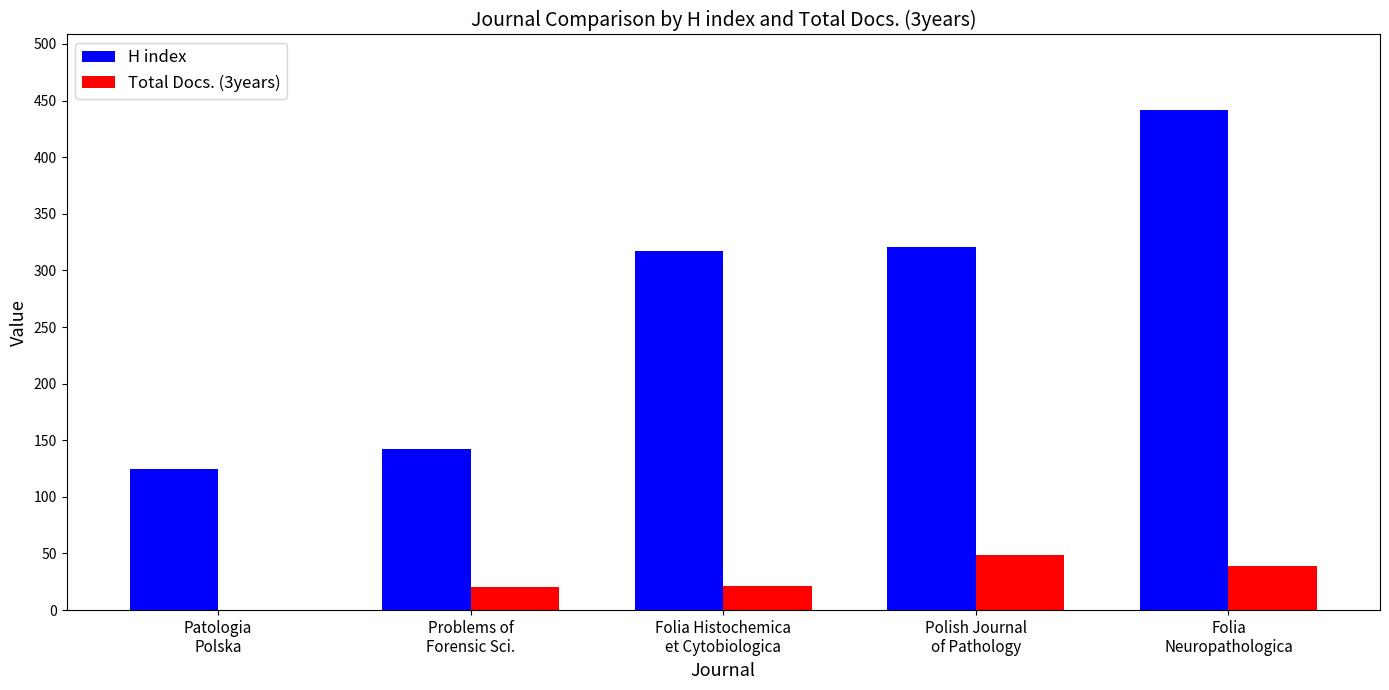

Which series has the largest total across all categories?

H index